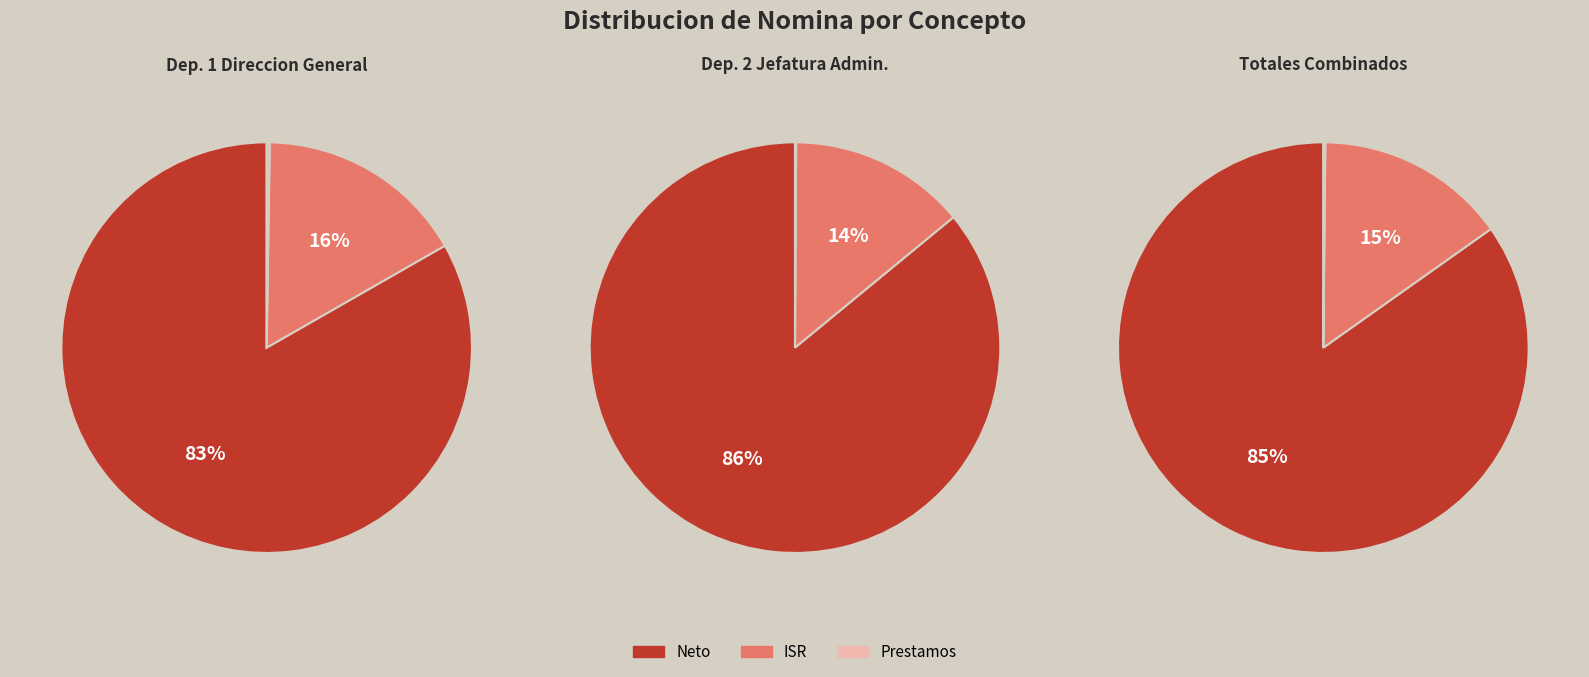

To the nearest percent, what is the average slice percentage?

33%